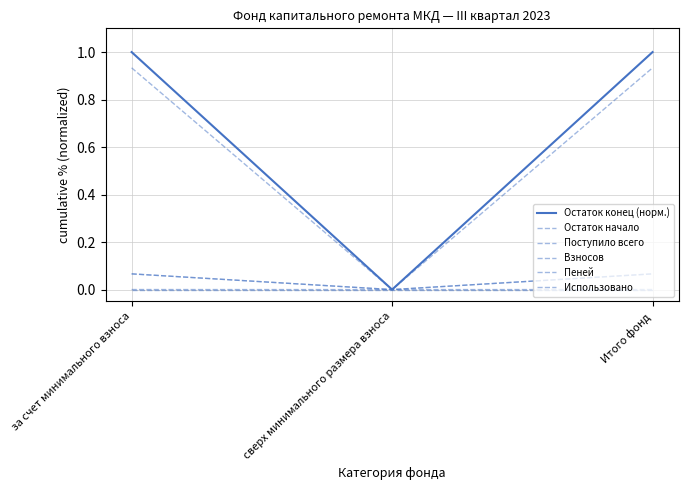

List the series in order of their peak value, lowest first.

Использовано, Пеней, Взносов, Поступило всего, Остаток начало, Остаток конец (норм.)